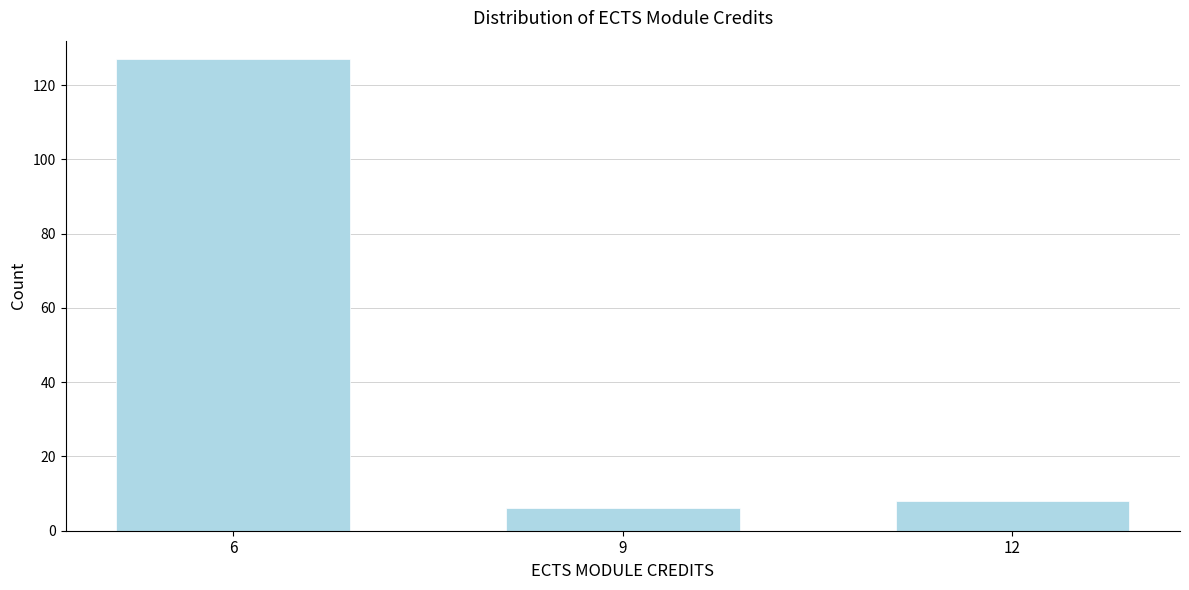

Reading left to right, what are all the values shown in this chart?

127	6	8